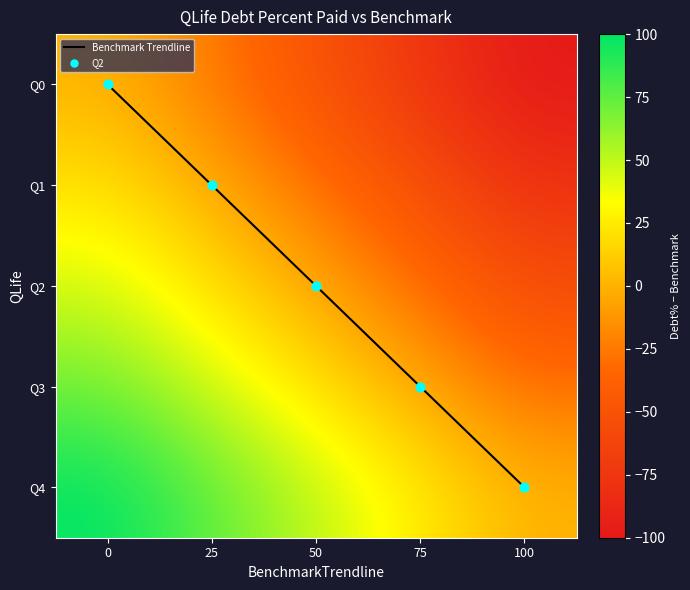

Count the number of categories in the chart.

5